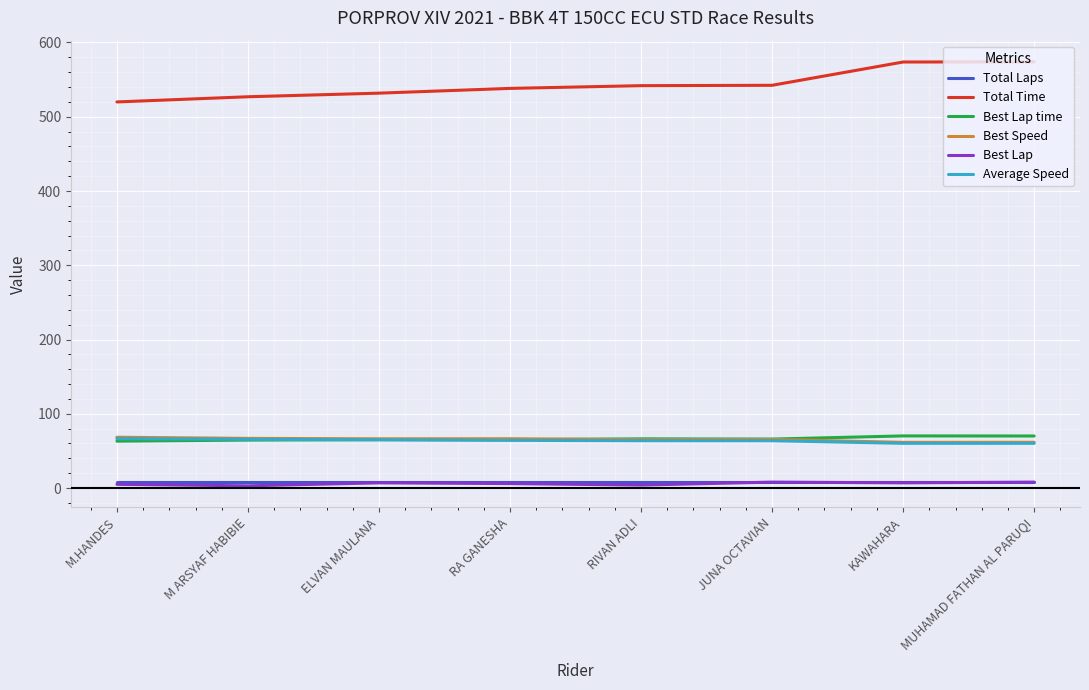

Is it true that Best Speed equals 66.9 at M ARSYAF HABIBIE?

True